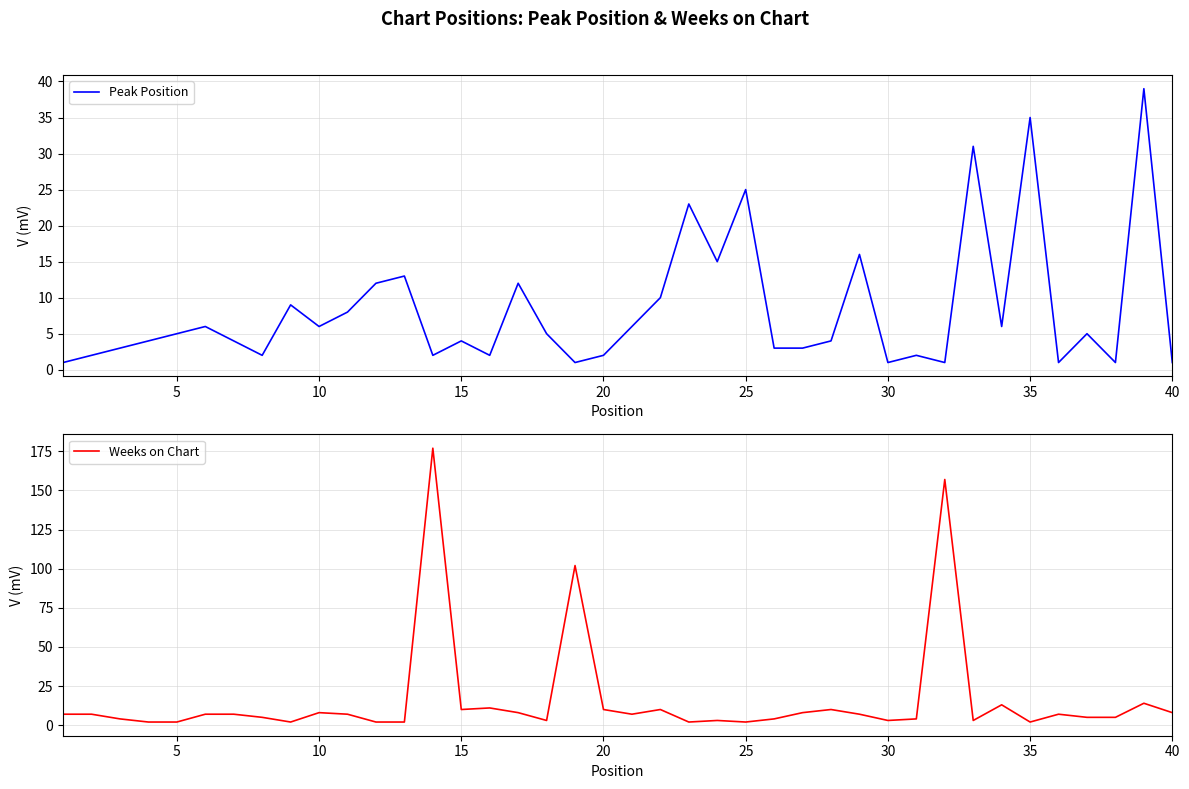

At how many categories does at least one series exceed 3?

39